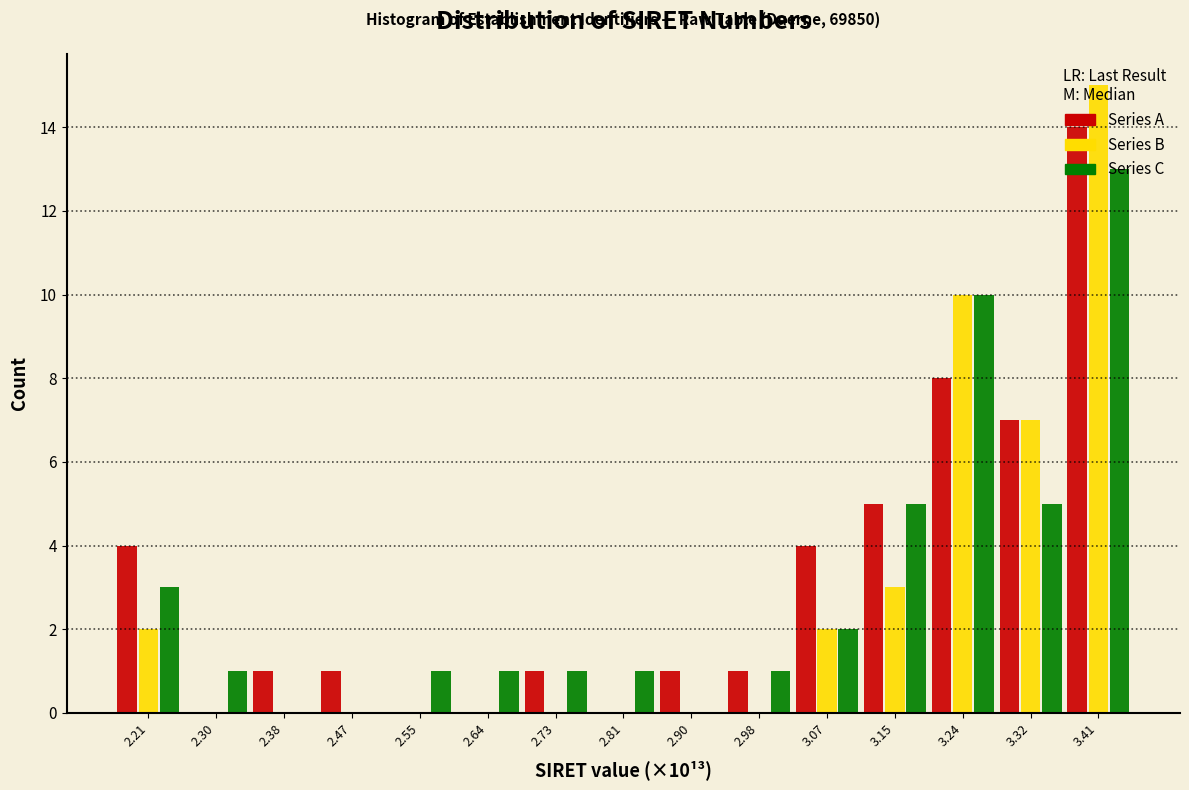

What is the total value across all series at 3.41?

42